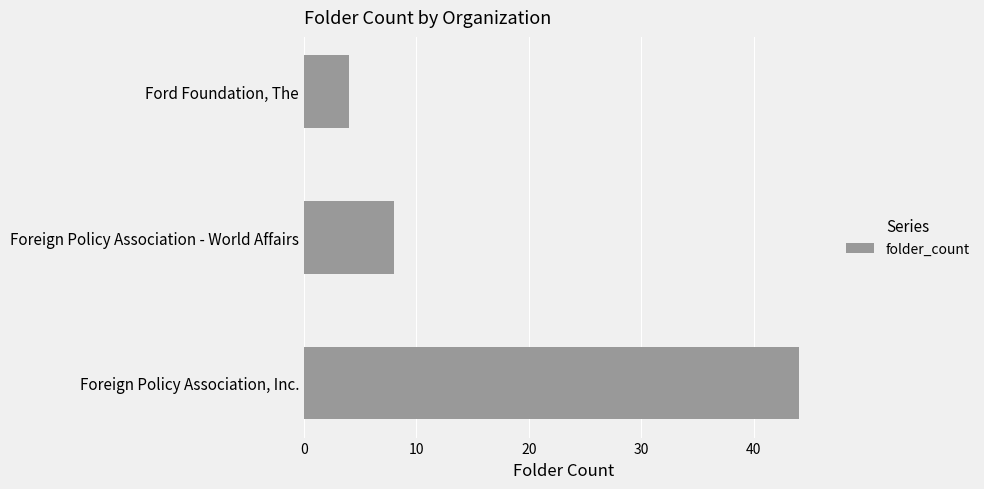

How many series are shown in this chart?

1